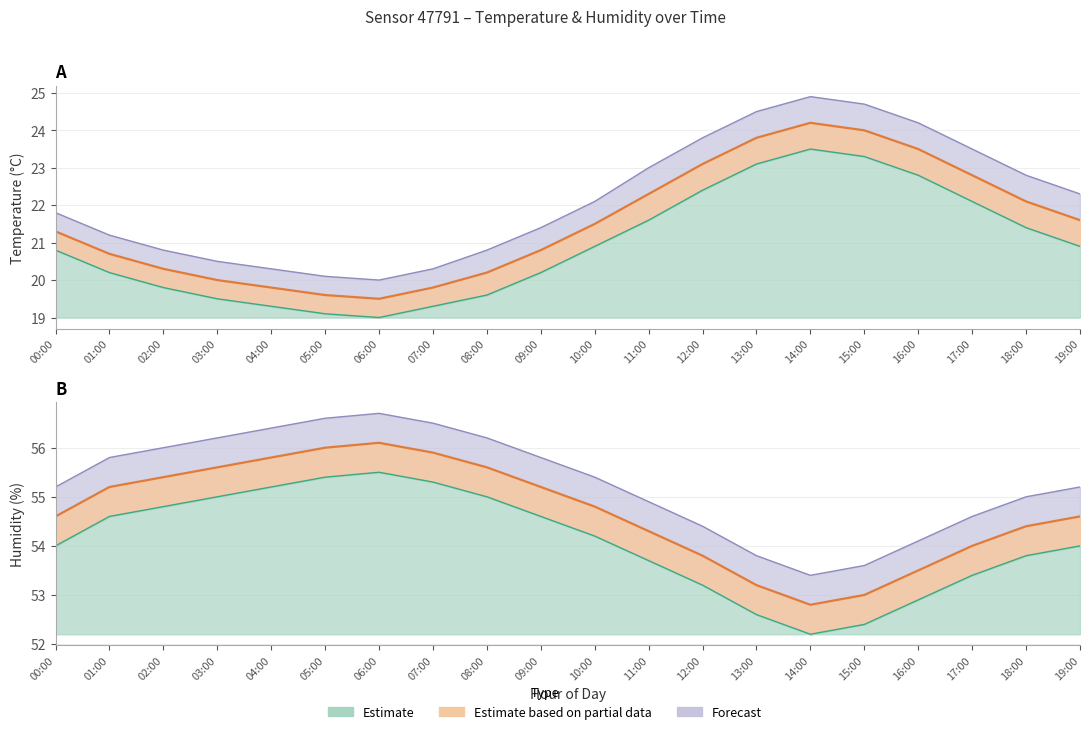

At which category does temperature_lower reach its first local peak?

14:00